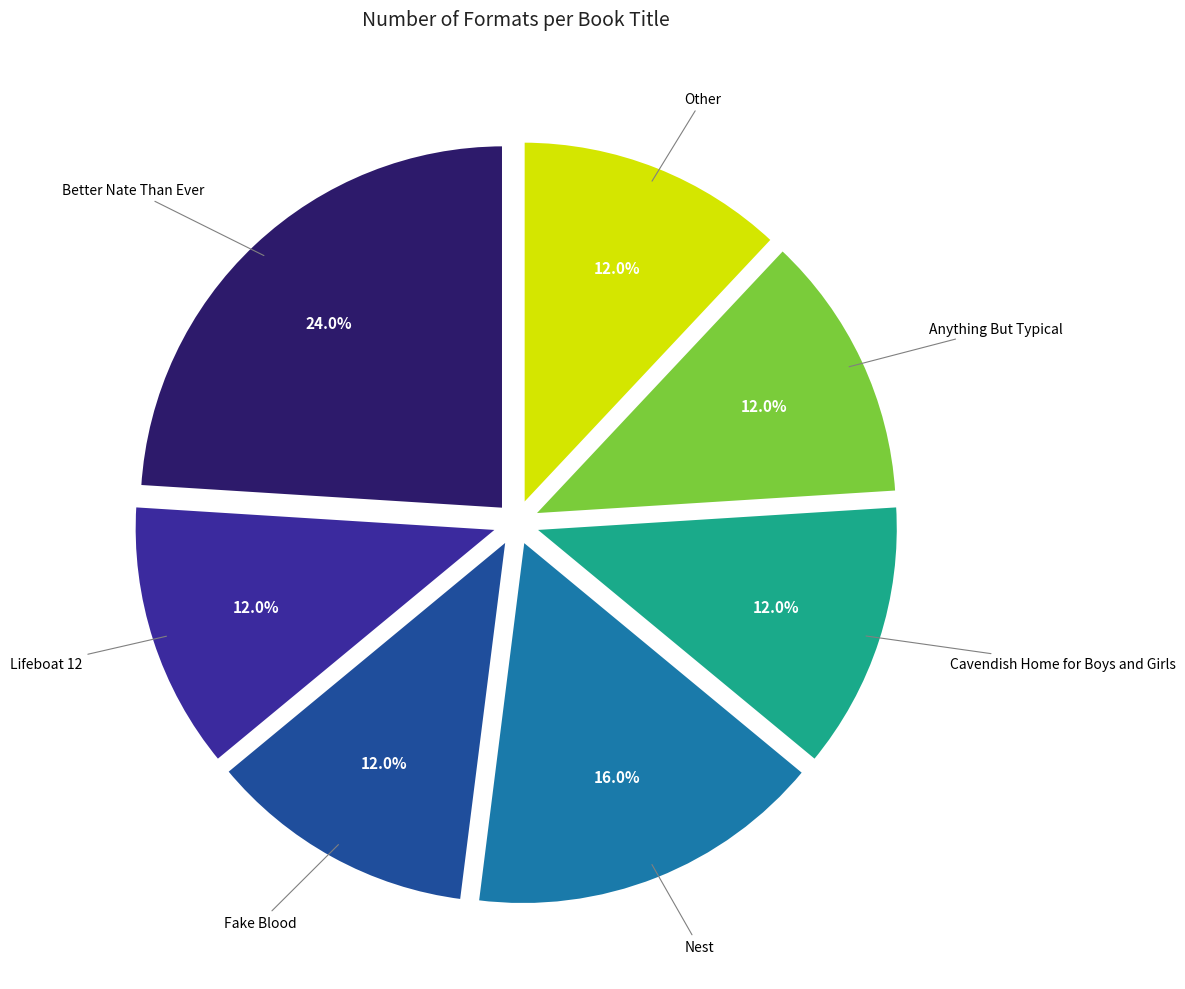

Is there a majority slice in this chart?

No